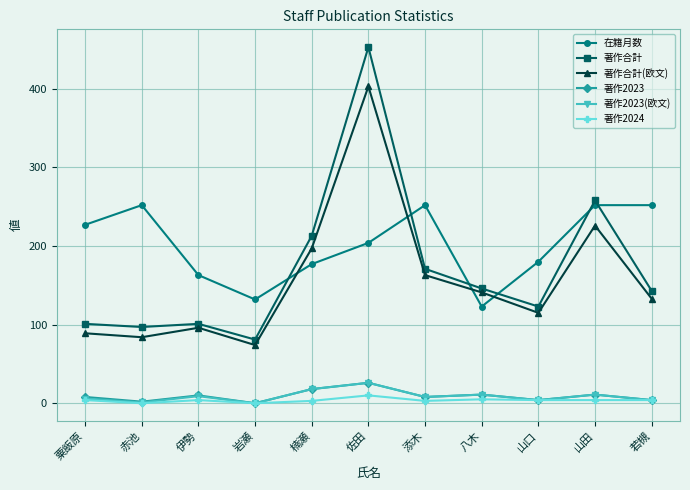

What is the greatest value displayed?

453